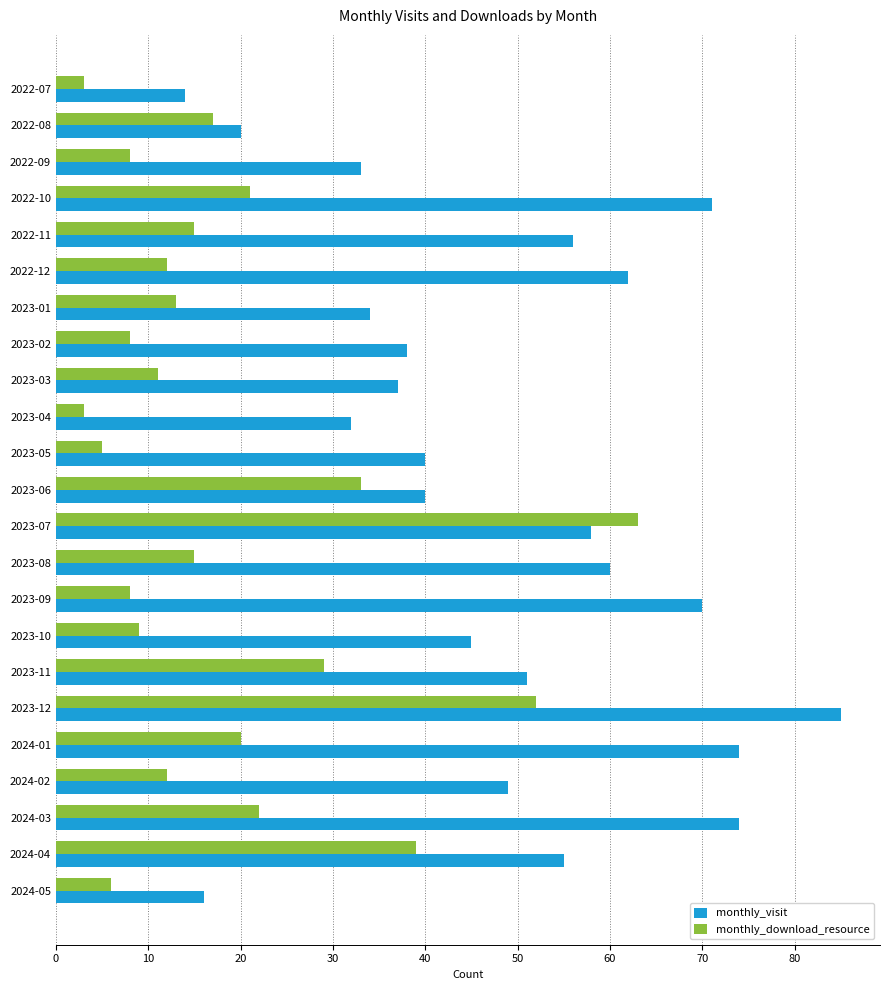

Which series has the largest range (max minus min)?

monthly_visit